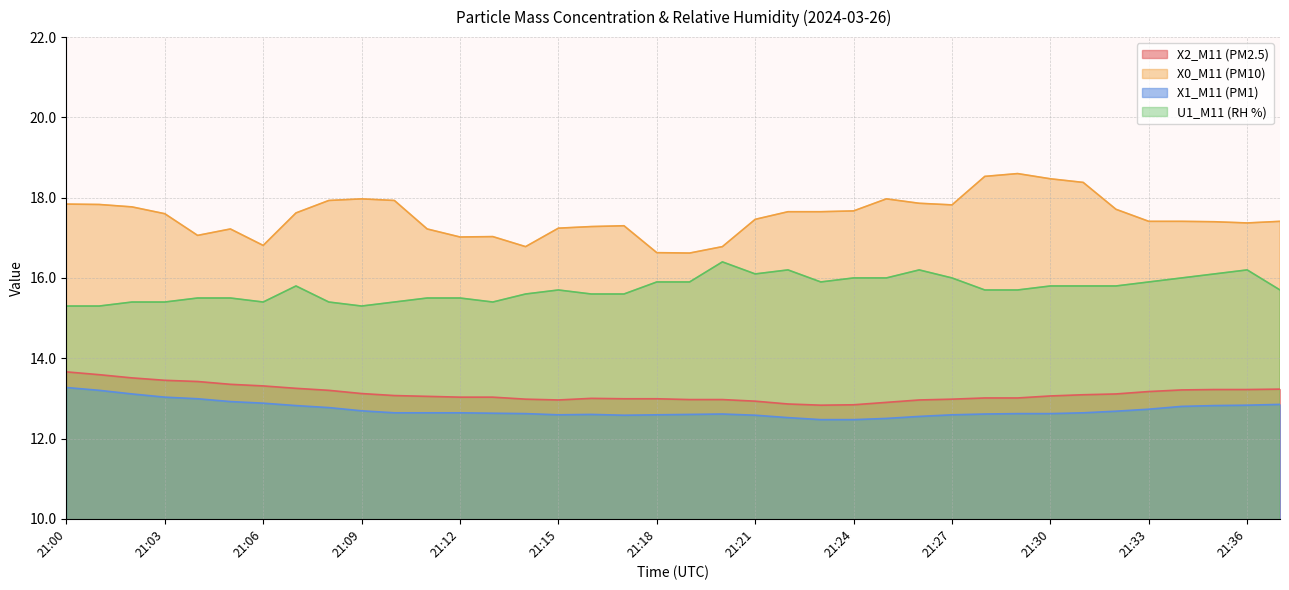

What is the difference between the second highest and second lowest values in the X2_M11 (PM2.5) series?

0.8